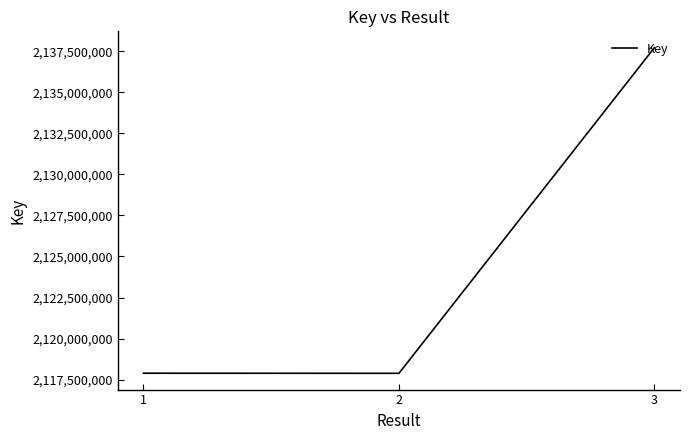

Does the chart display data point markers on the line(s)?

No